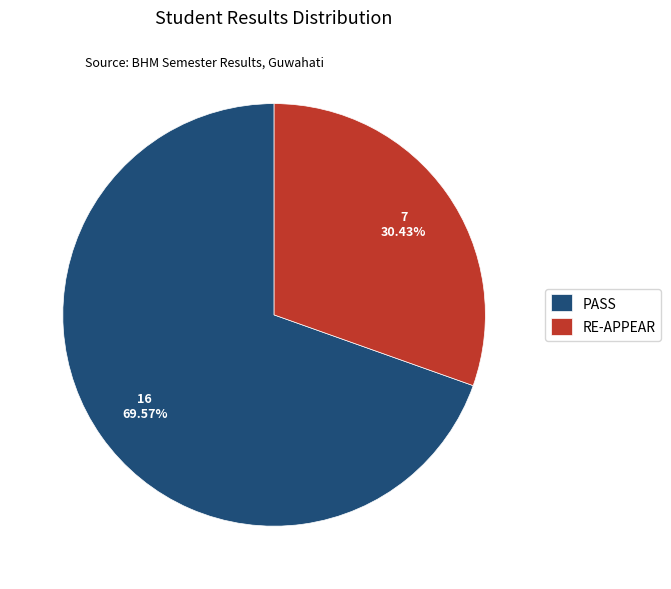

Rank the categories by value from lowest to highest.

RE-APPEAR, PASS